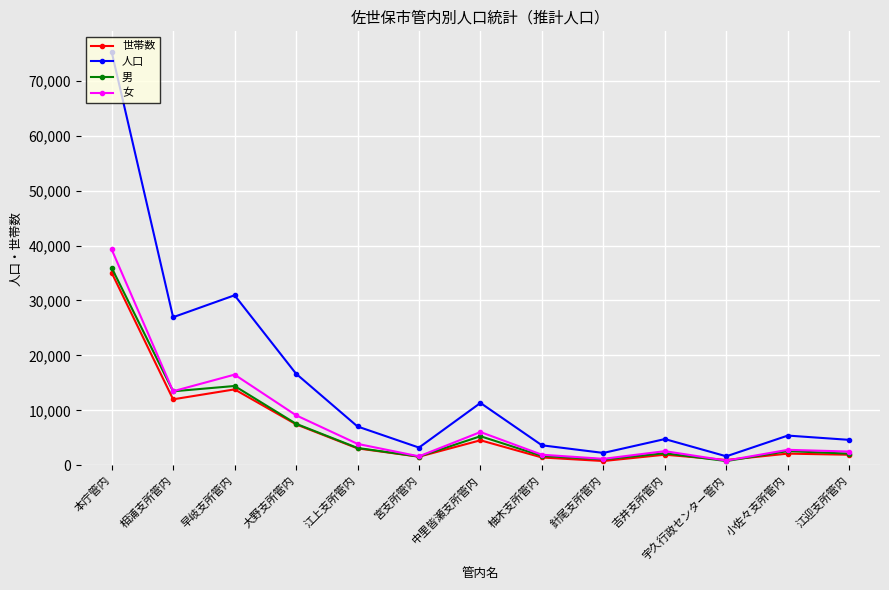

Which series has the widest spread of values?

人口